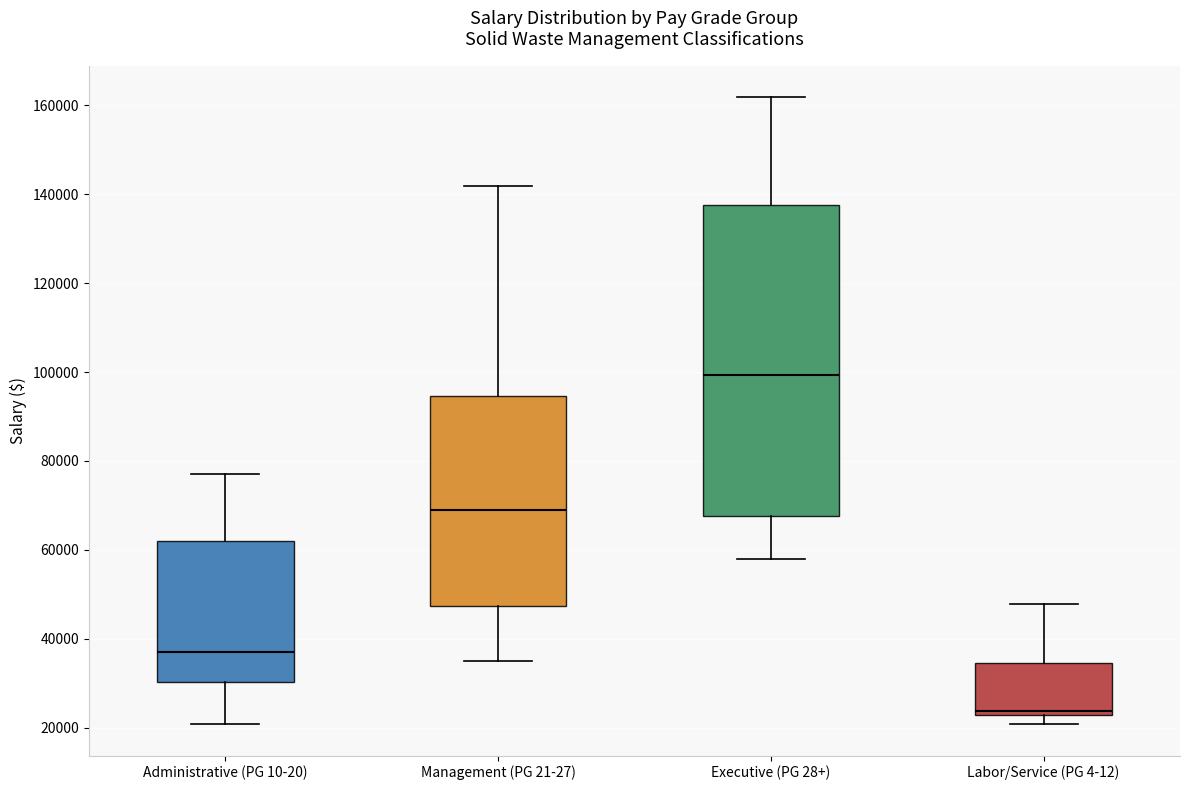

Reading left to right, transcribe this box plot: for each box, give where its median line is, the range the box spans, and where its two whiskers end, as read against the y-axis. The values are not printed on the chart, so give them approximately, as read against the axis.

Administrative (PG 10-20): median 36000, box 30000 to 62000, whiskers 20000 to 78000
Management (PG 21-27): median 68000, box 48000 to 94000, whiskers 36000 to 142000
Executive (PG 28+): median 100000, box 68000 to 138000, whiskers 58000 to 162000
Labor/Service (PG 4-12): median 24000, box 22000 to 34000, whiskers 20000 to 48000